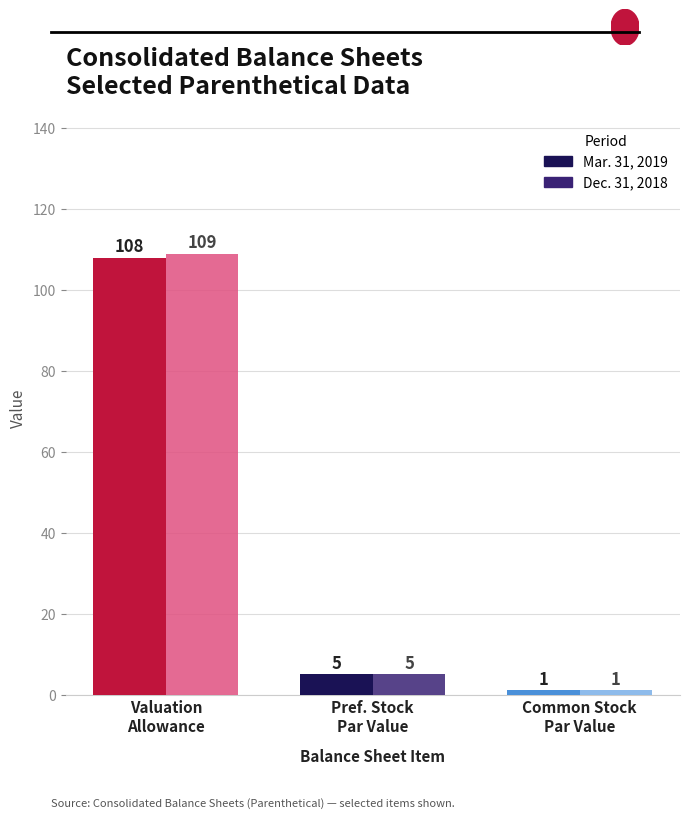

What is the smallest value displayed?

1